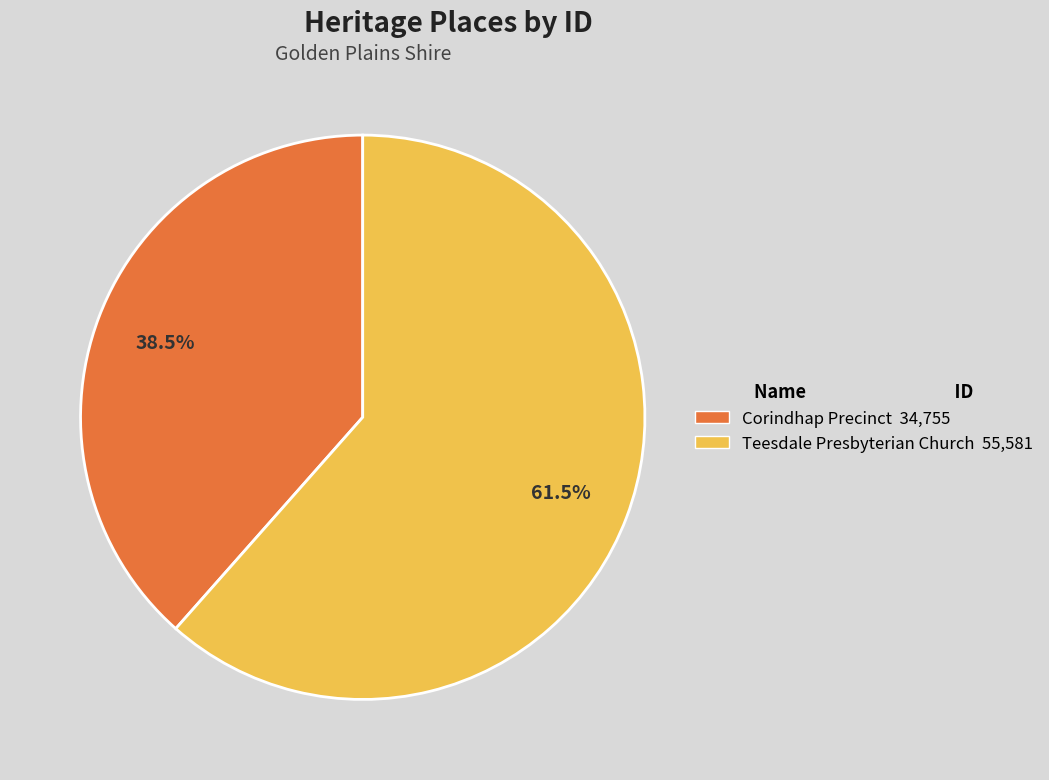

Does Teesdale Presbyterian Church 55,581 represent more than half of the total?

Yes